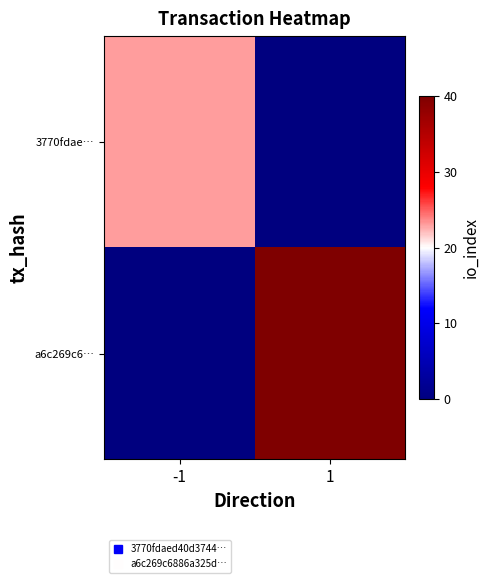

Count the number of data series in this chart.

2